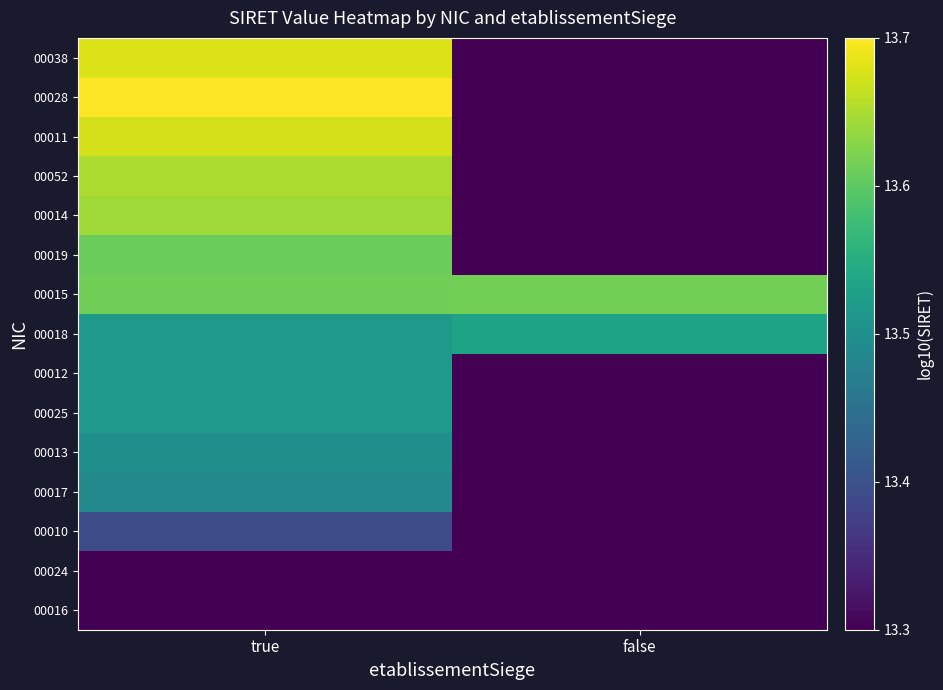

How many series are shown in this chart?

15